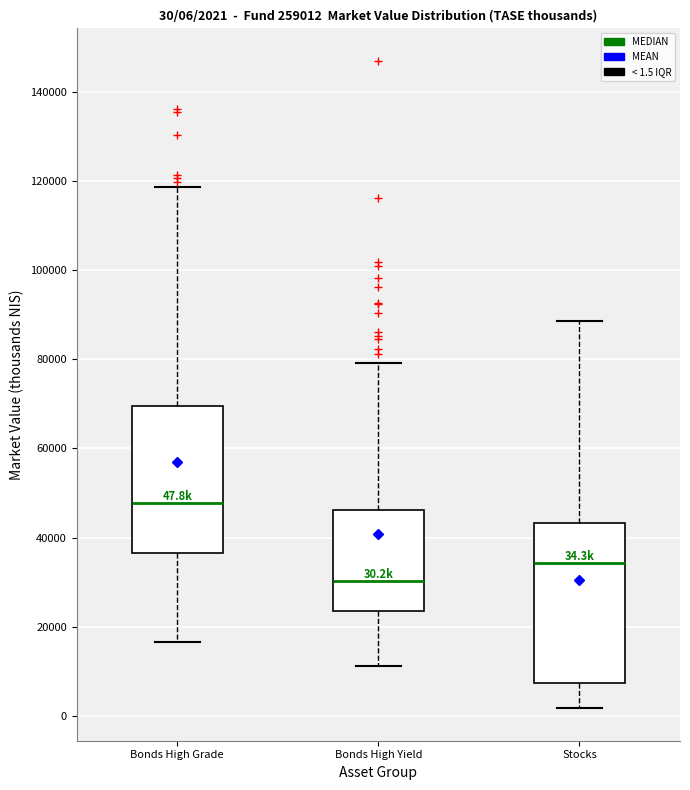

Which box has the highest median line?

Bonds High Grade